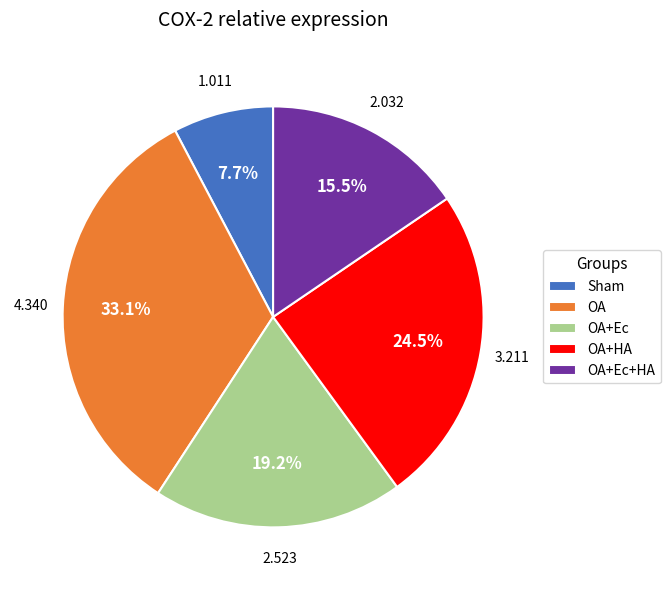

To the nearest percent, what is the difference between the OA+HA and OA+Ec slice percentages?

5%